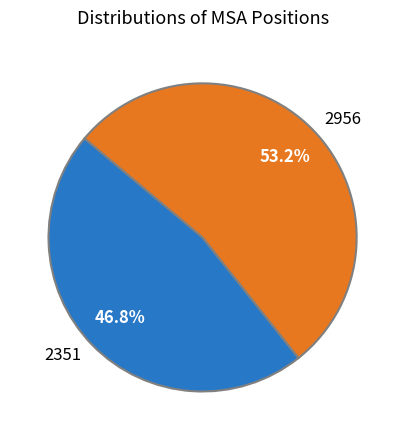

Rank the categories by value from highest to lowest.

2956, 2351